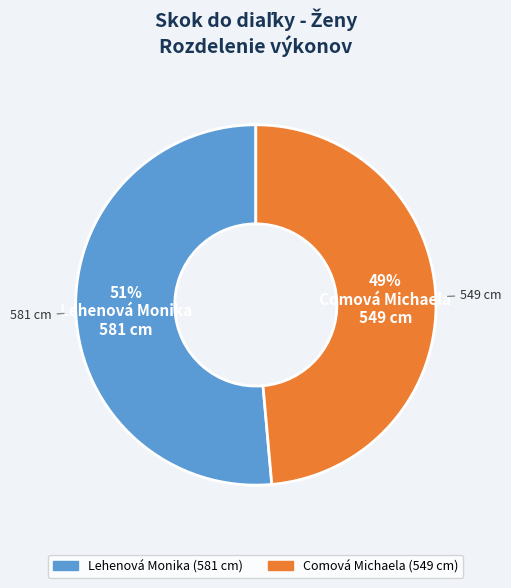

Does any single category account for the majority?

Yes